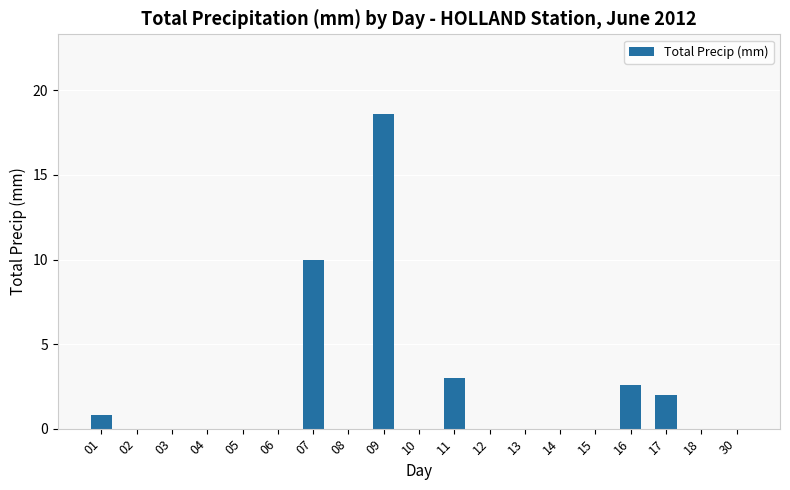

Reading left to right, extract all data points from this chart.

0.8	0.0	0.0	0.0	0.0	0.0	10.0	0.0	18.6	0.0	3.0	0.0	0.0	0.0	0.0	2.6	2.0	0.0	0.0